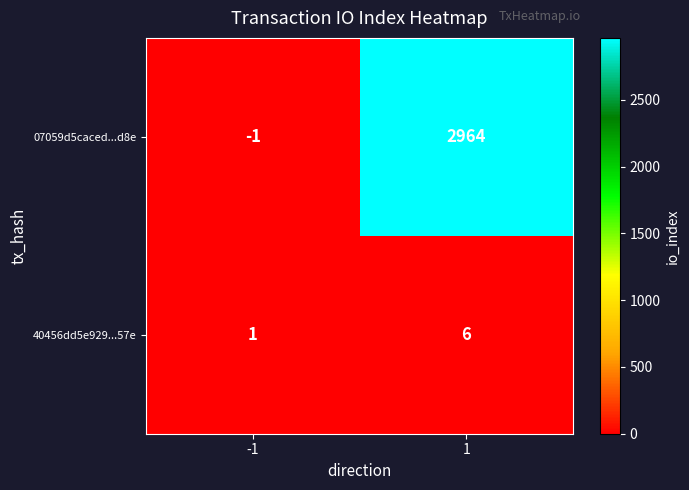

True or false: 40456dd5e929...57e has a value of 1 at -1.

True